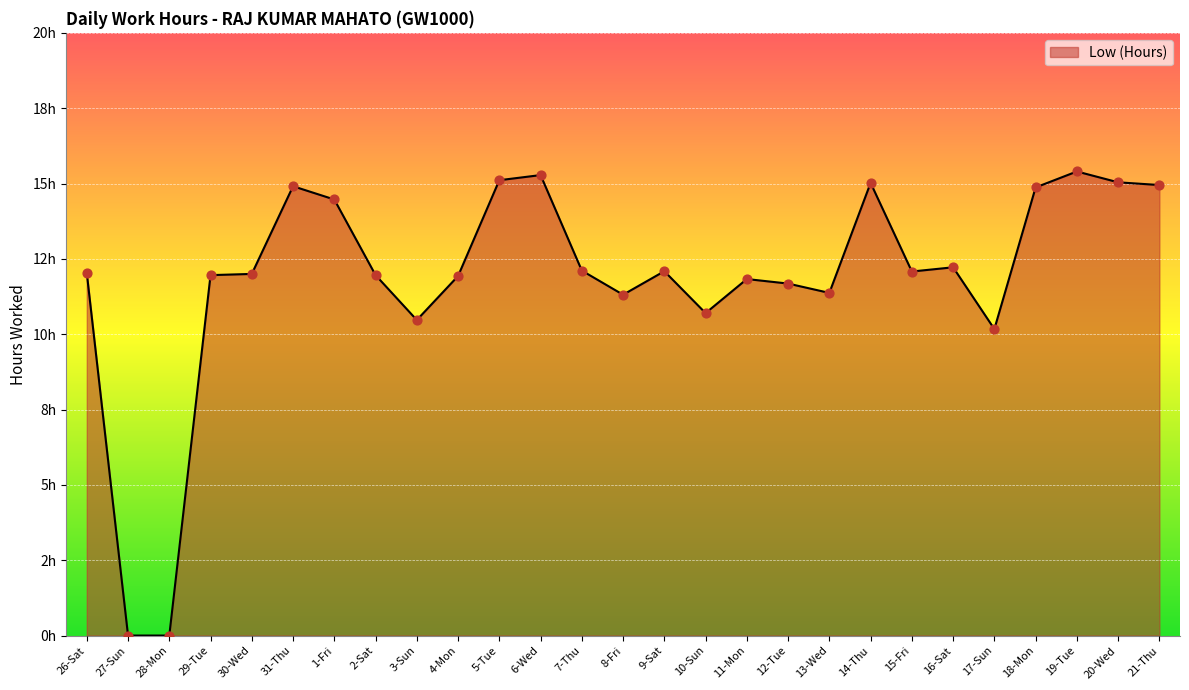

Does the chart have visible grid lines?

Yes